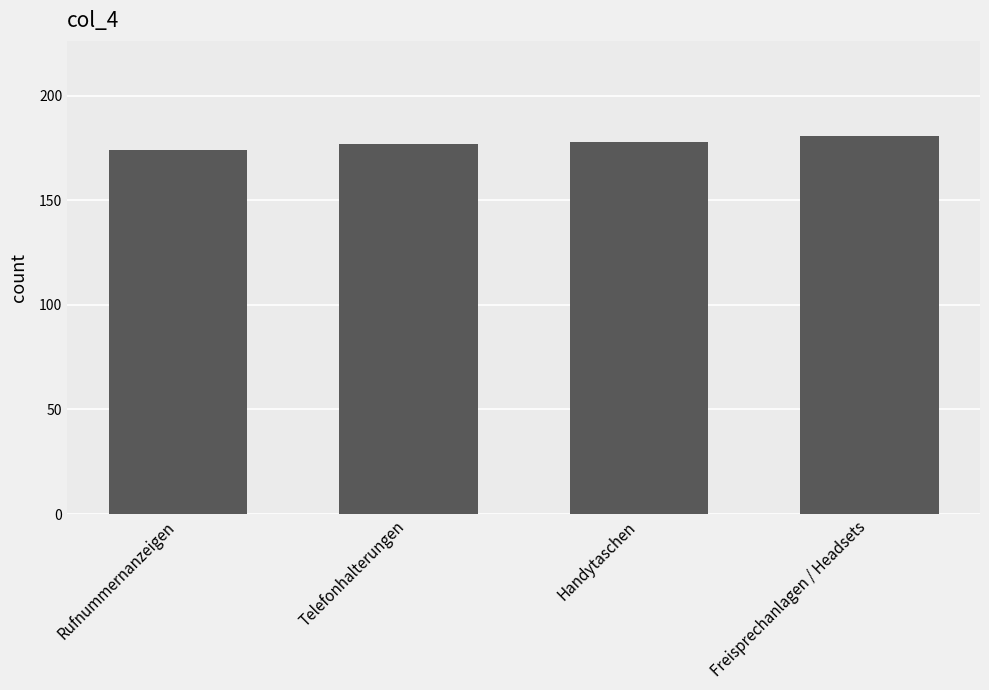

What is the difference between the maximum and minimum values?

7